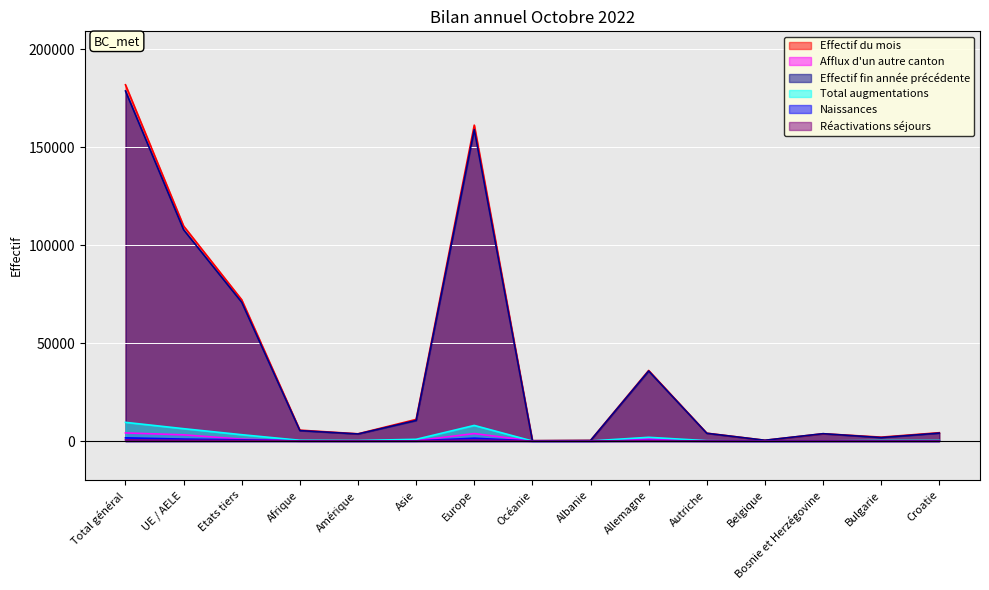

Reading left to right, transcribe all the data shown in this chart.

Effectif du mois: 181982	109836	72146	5568	3696	11047	161367	178	301	36057	4018	393	3733	1998	4259
Afflux d'un autre canton: 4146	3173	973	47	110	157	3823	7	6	1081	136	13	46	86	89
Effectif fin année précédente: 178822	107939	70883	5328	3618	10506	159090	163	264	35774	3956	394	3758	1772	4059
Total augmentations: 9548	6311	3237	393	273	884	7972	13	44	1902	186	25	74	277	298
Naissances: 1635	998	637	79	16	88	1451	0	10	307	32	5	18	20	23
Réactivations séjours: 629	350	279	44	35	44	502	2	1	108	8	2	16	8	10